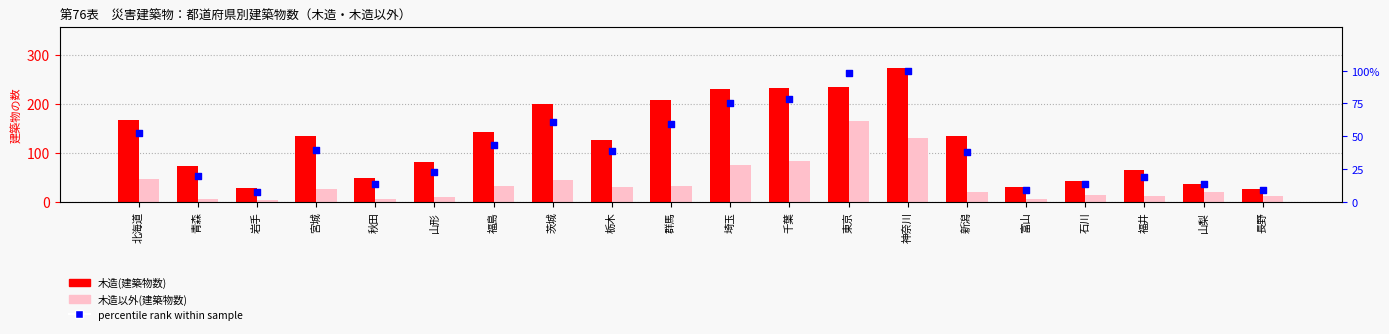

At how many categories does at least one series exceed 113?

11